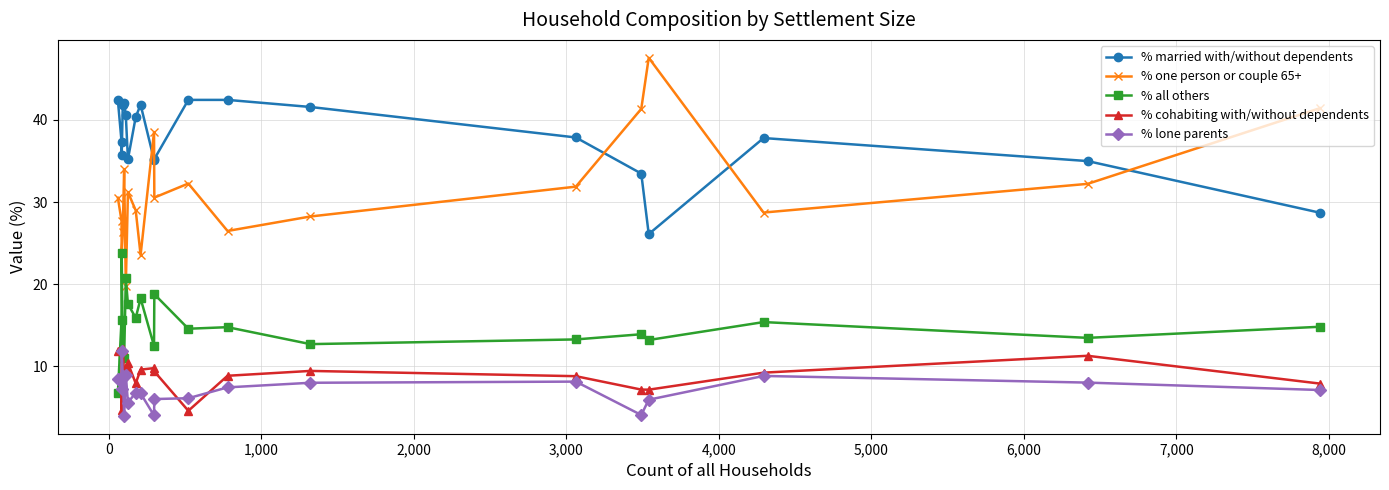

True or false: % lone parents has more than 0 interior local peaks.

True